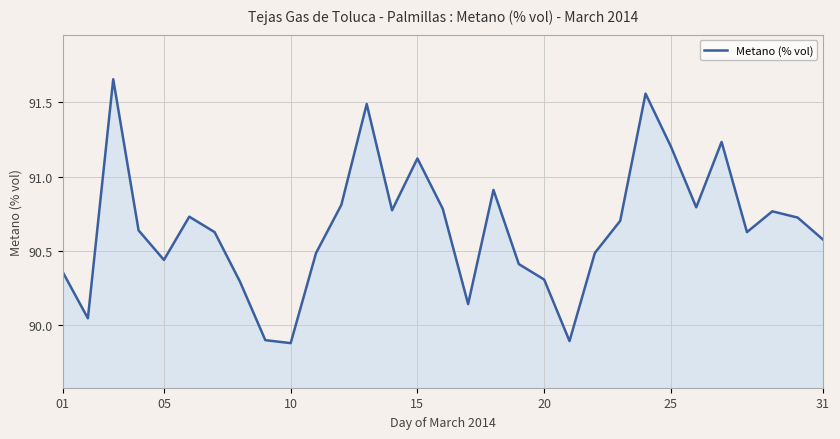

What is the difference between the maximum and minimum values?

1.8